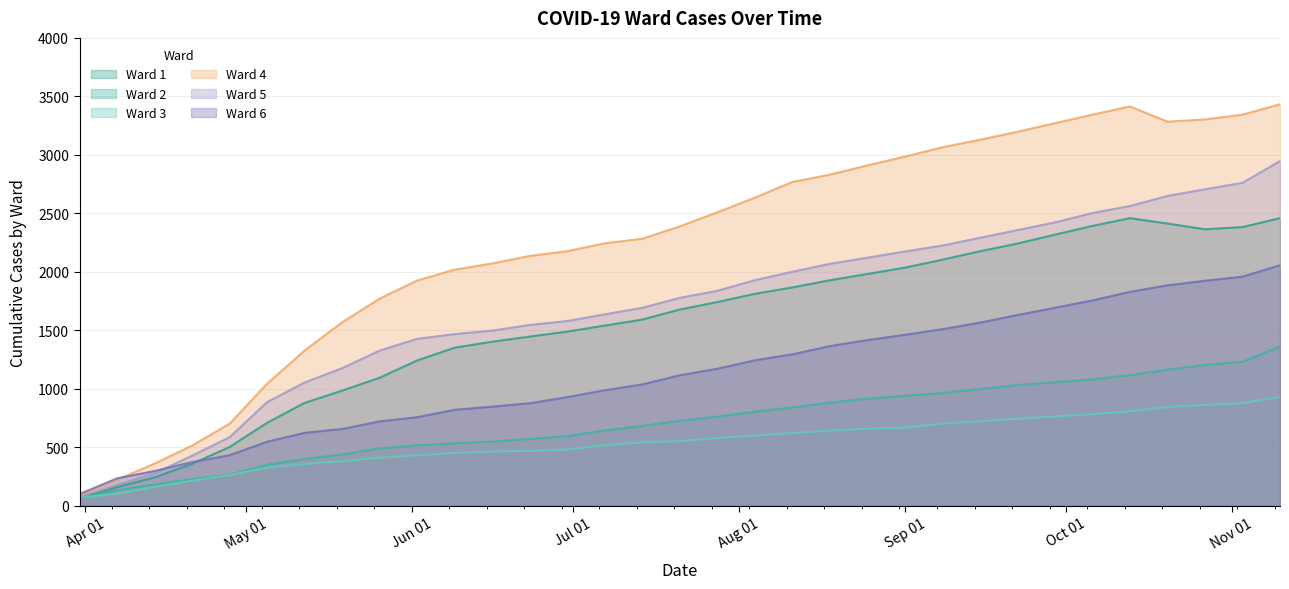

Rank the series at 2020-08-04 from lowest to highest value.

Ward 3, Ward 2, Ward 6, Ward 1, Ward 5, Ward 4